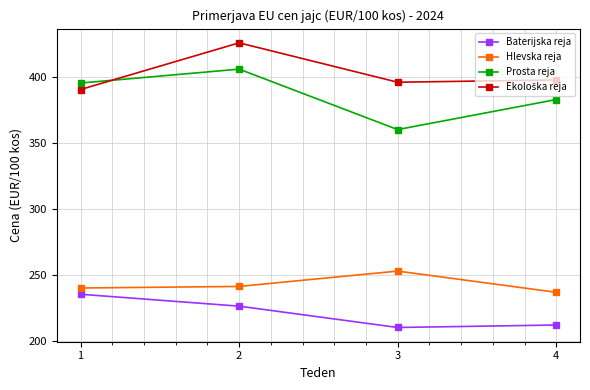

How many series are shown in this chart?

4